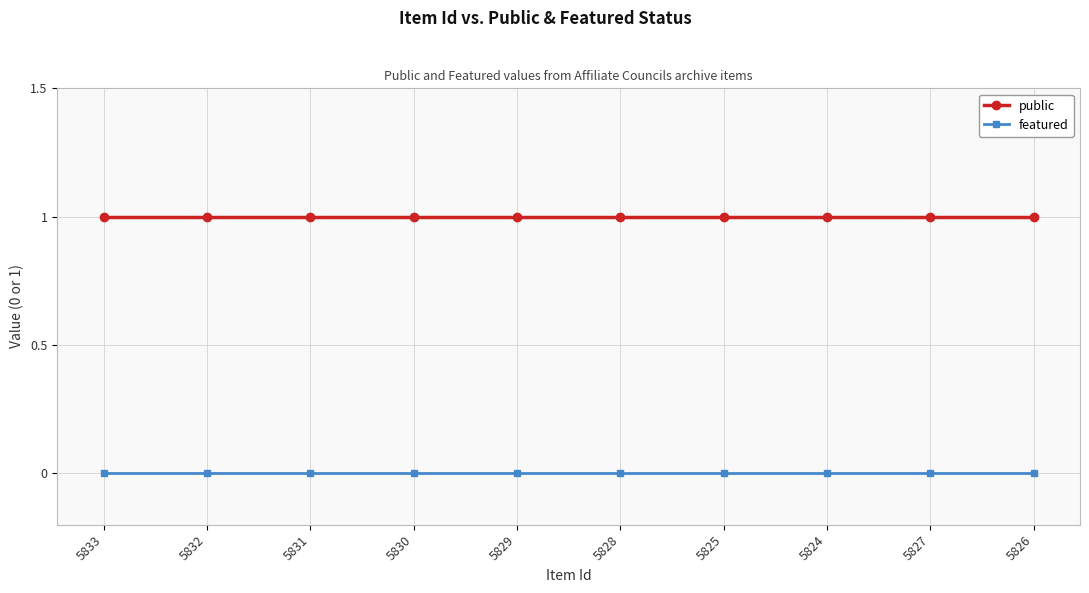

Which series has the largest total across all categories?

public